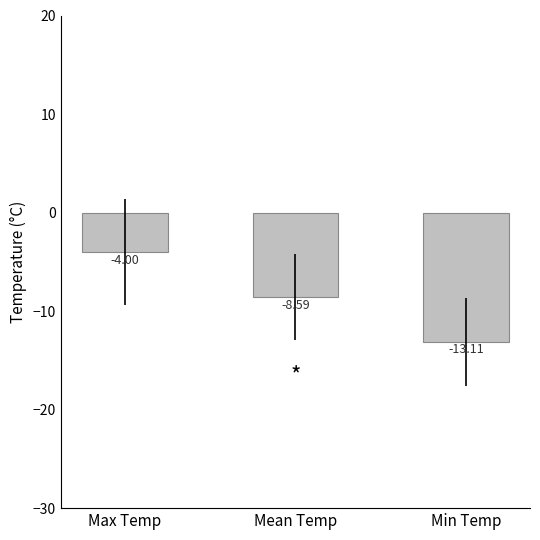

List the labels in order of value, largest first.

Max Temp, Mean Temp, Min Temp